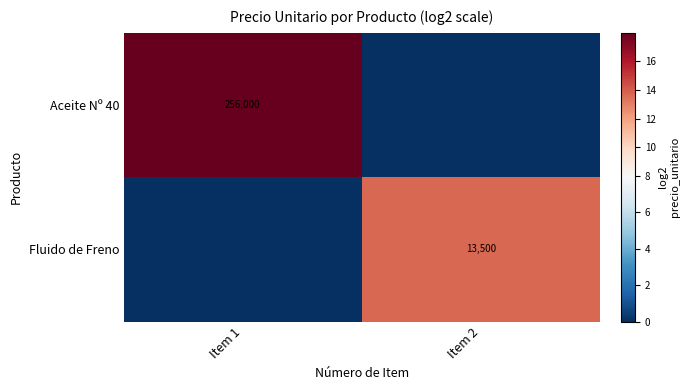

Is it true that Aceite Nº 40 equals 73265 at Item 1?

False